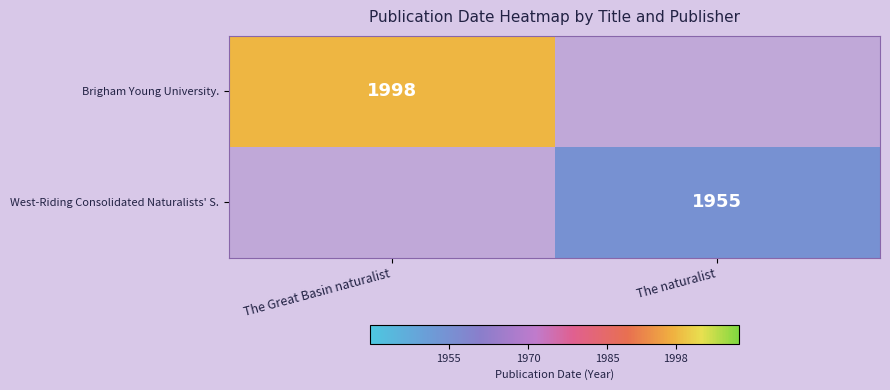

The West-Riding Consolidated Naturalists' S. series shows 1955 at The naturalist. True or false?

True